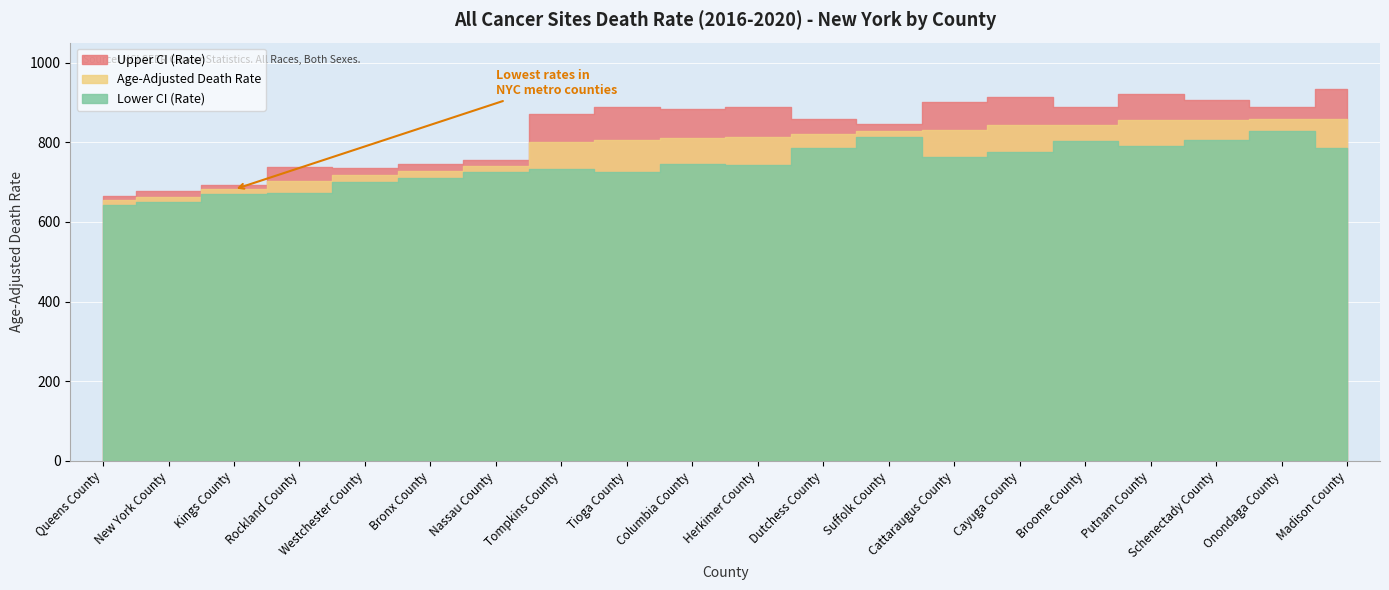

Rank the categories by Age-Adjusted Death Rate value from lowest to highest.

Queens County, New York County, Kings County, Rockland County, Westchester County, Bronx County, Nassau County, Tompkins County, Tioga County, Columbia County, Herkimer County, Dutchess County, Suffolk County, Cattaraugus County, Cayuga County, Broome County, Putnam County, Schenectady County, Onondaga County, Madison County